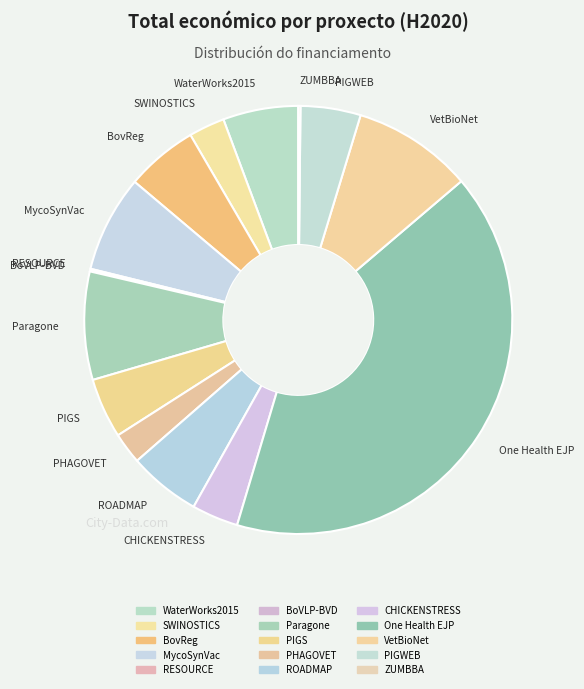

Do PIGS and Paragone together represent more than half of the pie?

No